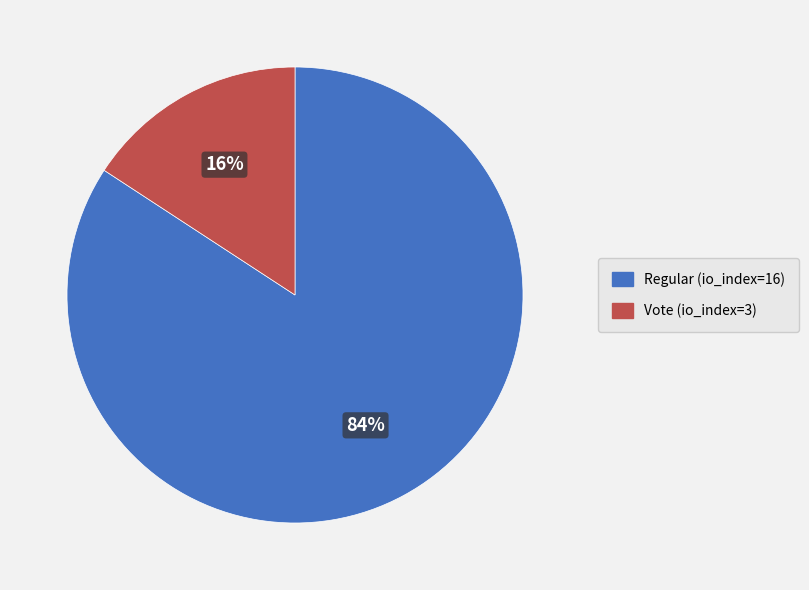

To the nearest percent, what is the average slice percentage?

50%